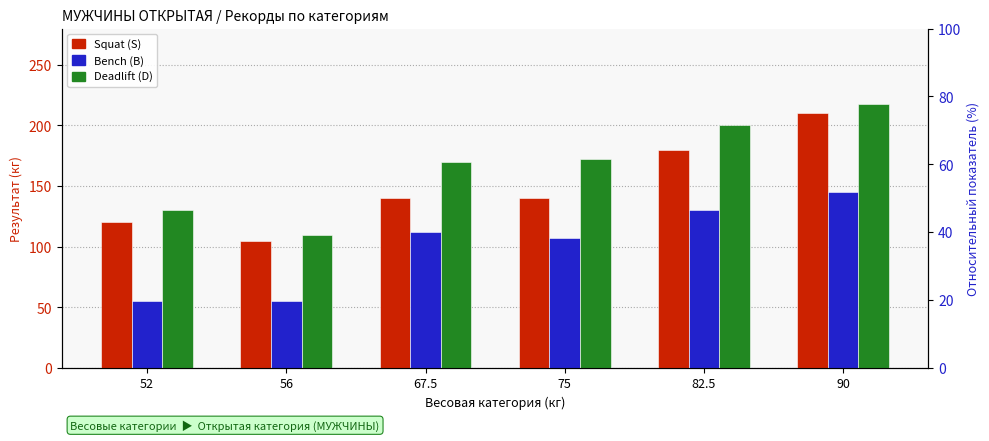

Which series has the largest range (max minus min)?

Deadlift (D)